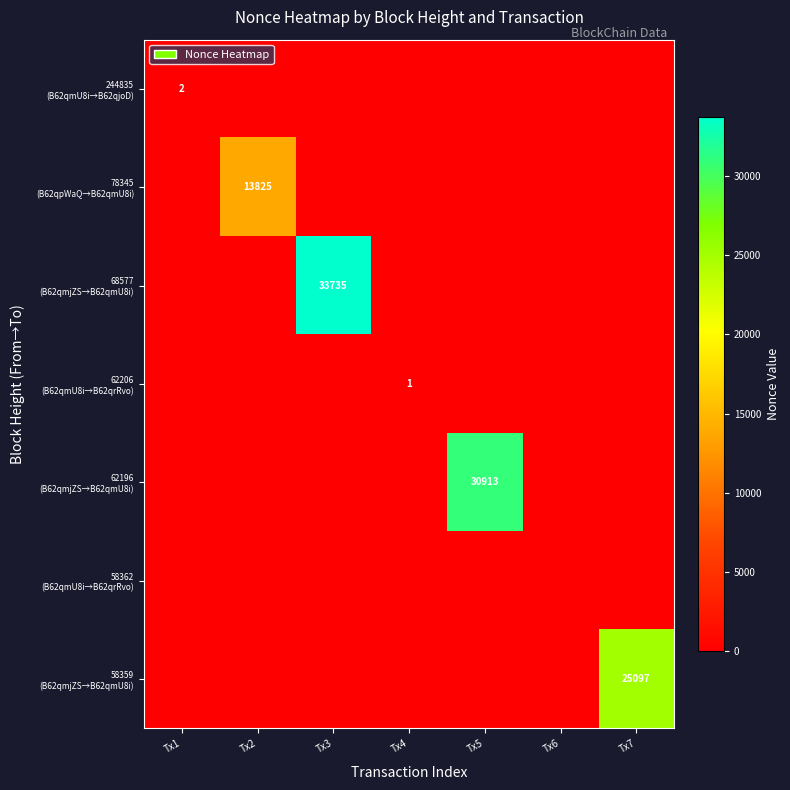

What is the sum of all 78345 (B62qpWaQ→B62qmU8i) values?

13825